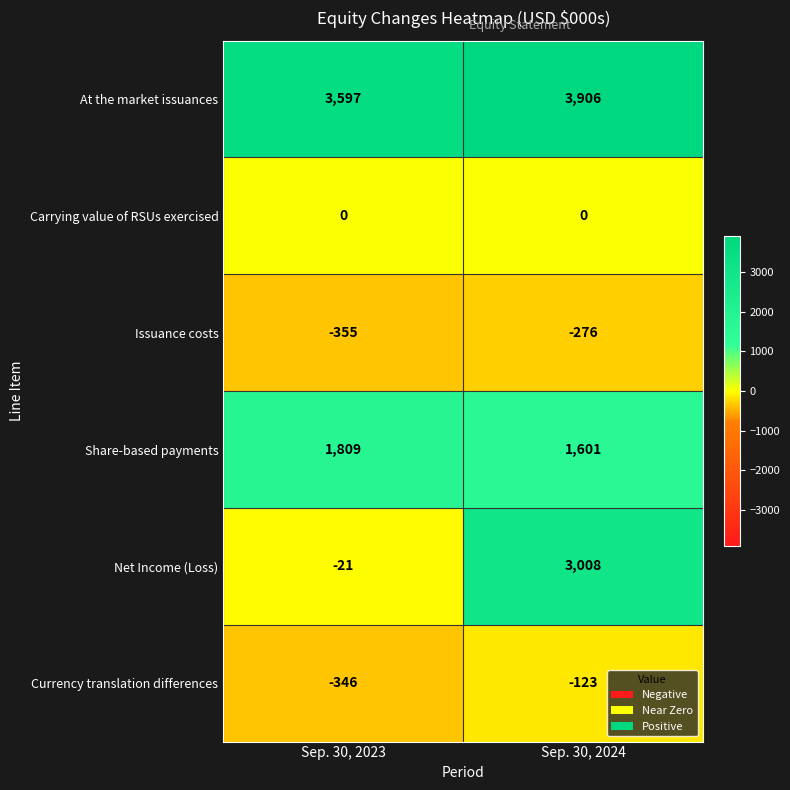

How many data points does each series have?

2